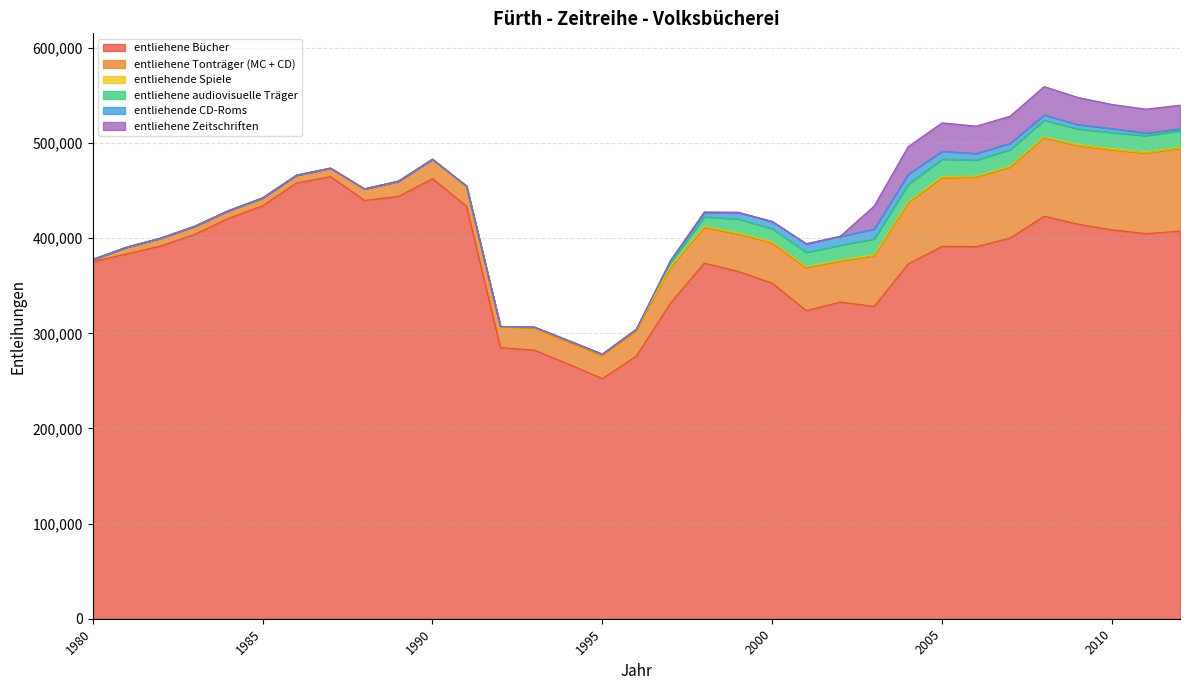

The entliehende Spiele series shows 890 at 1990. True or false?

False